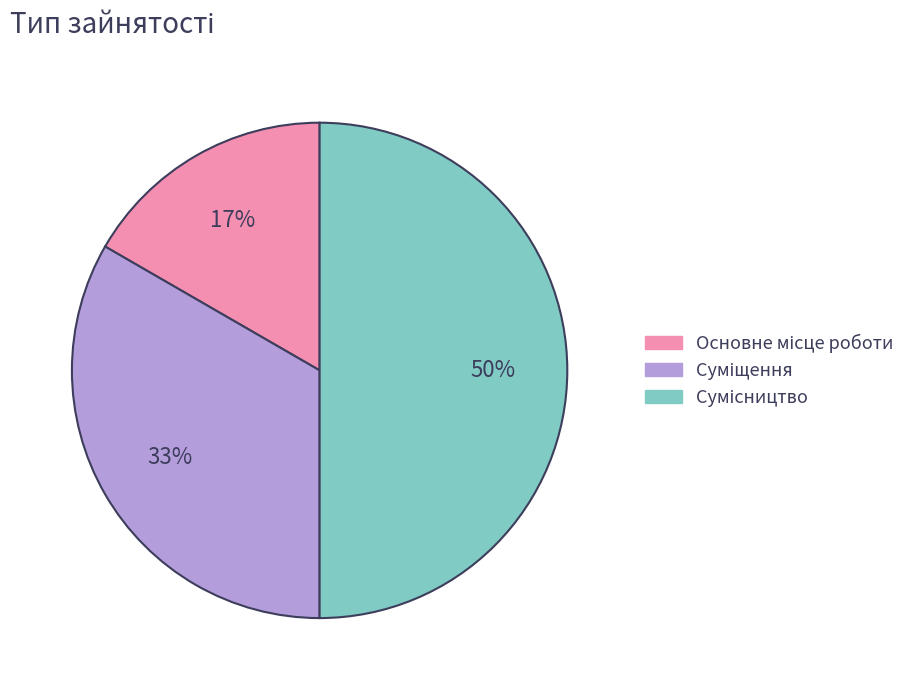

To the nearest percent, what is the difference between the largest and smallest slice percentages?

33%